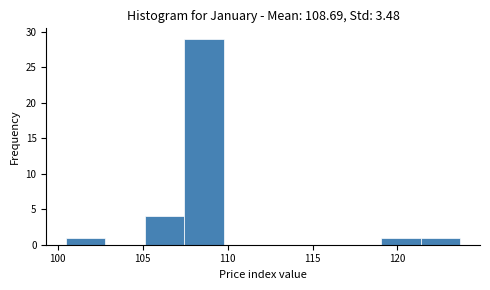

Reading left to right, list every bar in this chart as the range it spans on the x-axis followed by its height. Neither the bar edges nor the heights are printed on the chart, so give them approximately, as read against the axes.

100.5 to 103.0: 1
103.0 to 105.0: 0
105.0 to 107.5: 4
107.5 to 110.0: 29
110.0 to 112.0: 0
112.0 to 114.5: 0
114.5 to 116.5: 0
116.5 to 119.0: 0
119.0 to 121.5: 1
121.5 to 123.5: 1